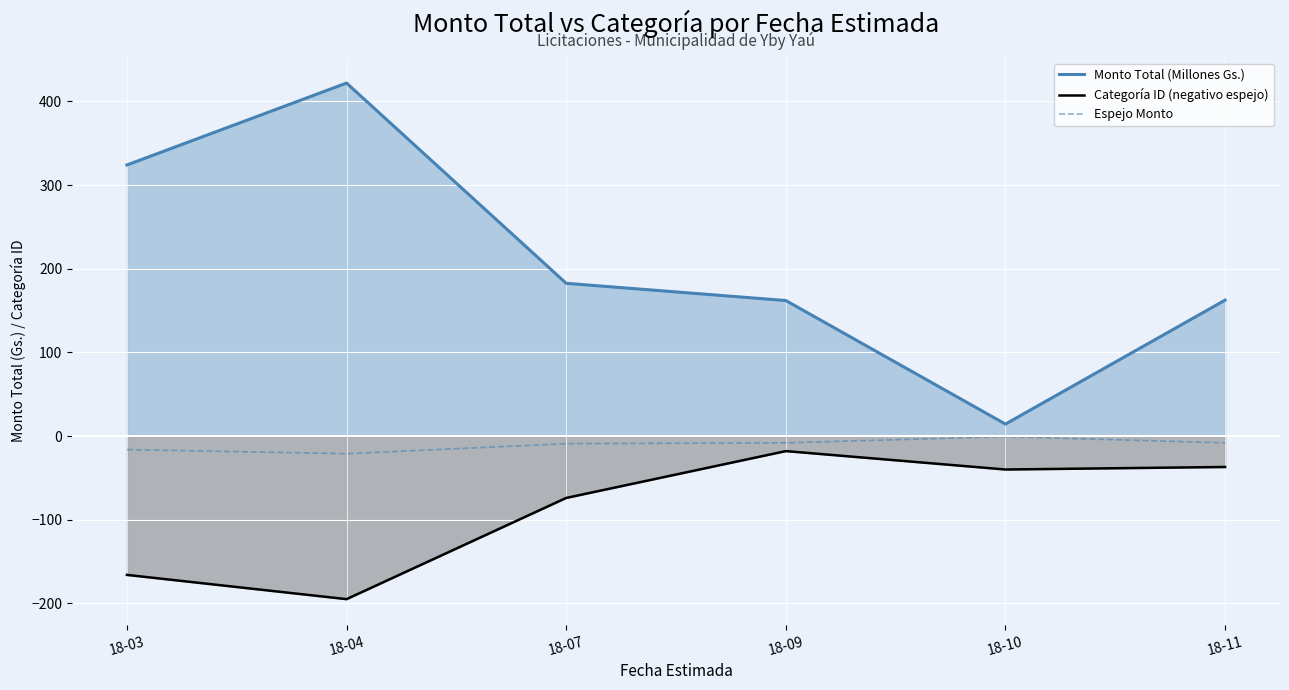

Which has a higher value, 18-07 or 18-04?

18-04